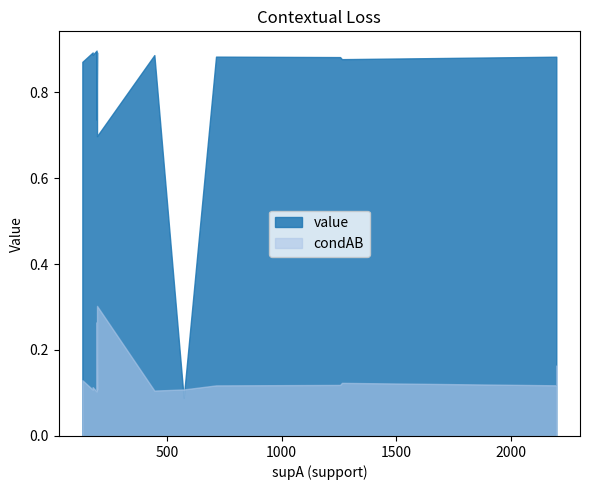

What value does the value series have at 17?

0.8